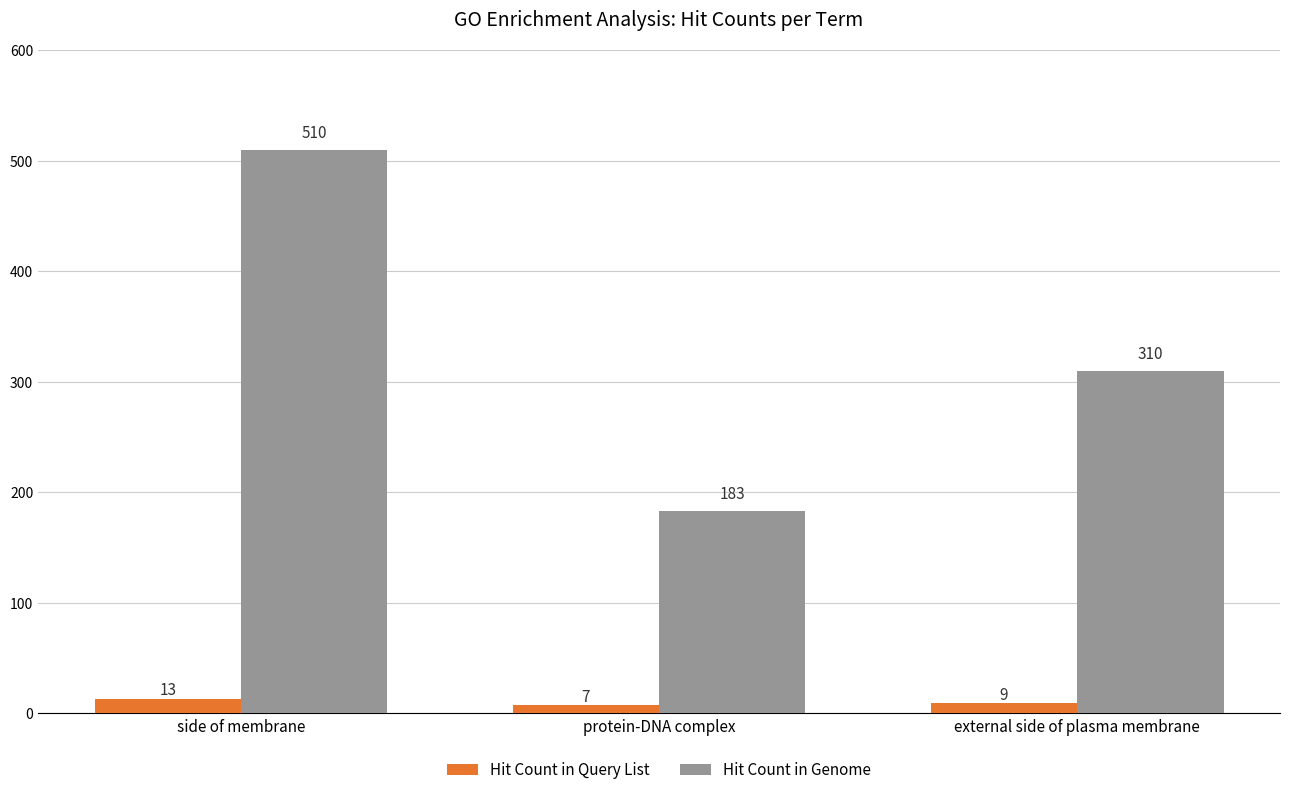

What is the difference between the Hit Count in Genome values at side of membrane and protein-DNA complex?

327